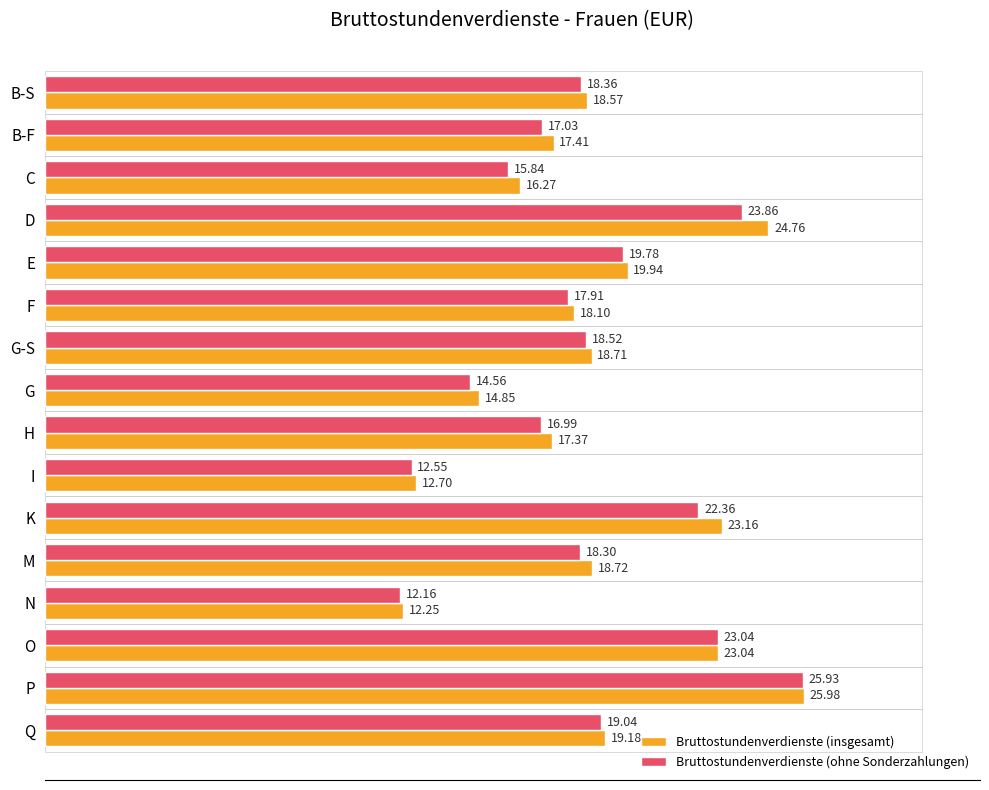

What is the sum of all Bruttostundenverdienste (insgesamt) values?

301.0